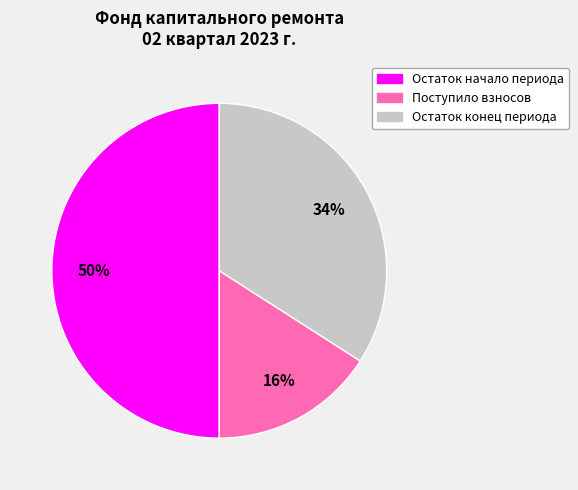

Count the number of slices in the pie.

3